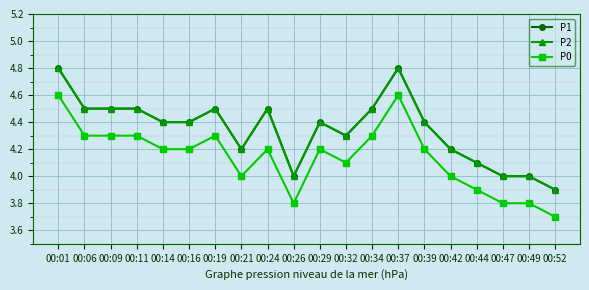

Which series has the largest total across all categories?

P1